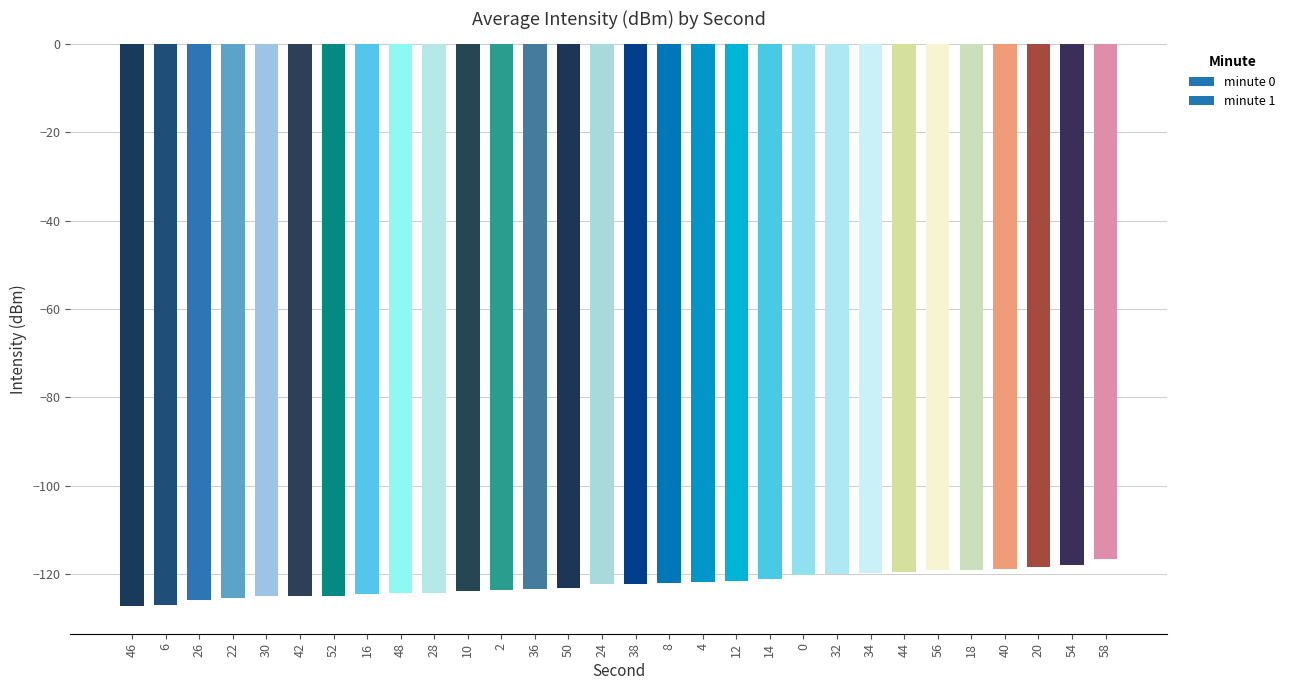

True or false: the data shows -123.2 at 50.

True